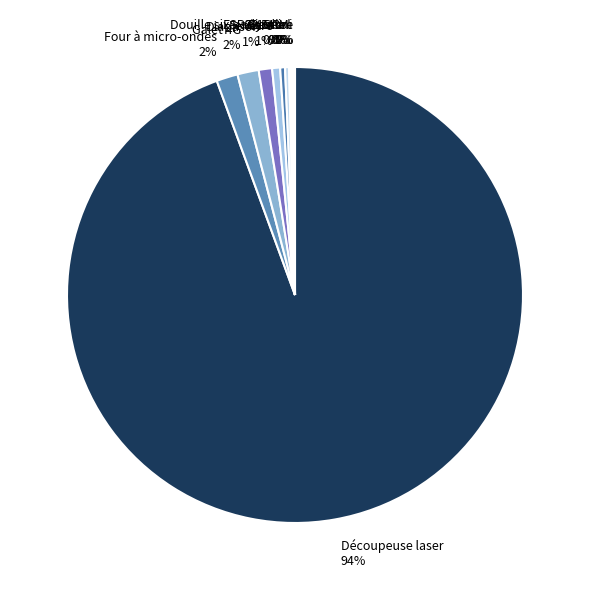

True or false: Fenètre accounts for 7% of the total.

False